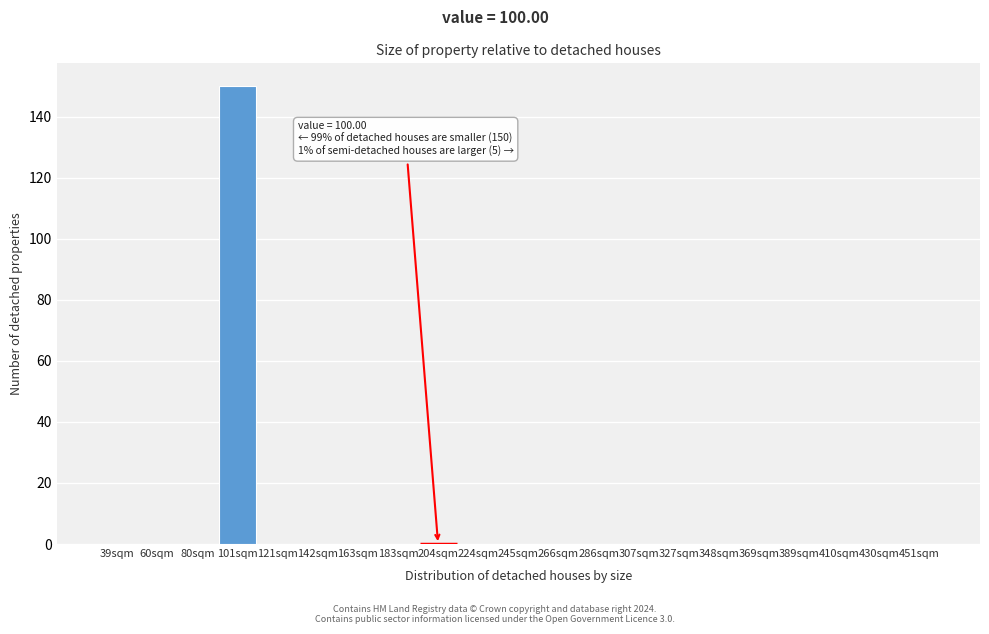

Reading left to right, transcribe all the data shown in this chart.

39sqm=0	60sqm=0	80sqm=0	101sqm=150	121sqm=0	142sqm=0	163sqm=0	183sqm=0	204sqm=0	224sqm=0	245sqm=0	266sqm=0	286sqm=0	307sqm=0	327sqm=0	348sqm=0	369sqm=0	389sqm=0	410sqm=0	430sqm=0	451sqm=0